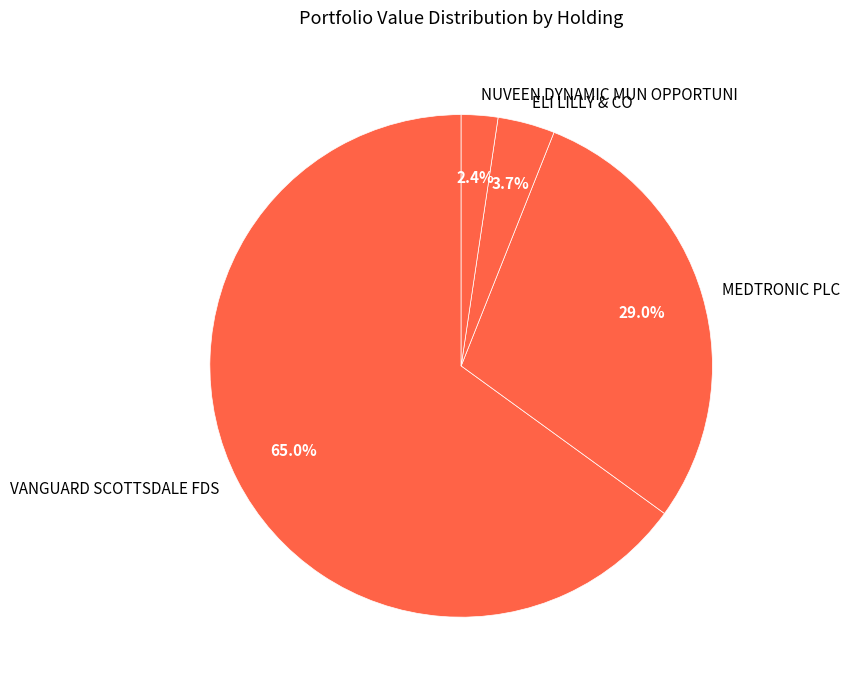

Rank the categories by value from highest to lowest.

VANGUARD SCOTTSDALE FDS, MEDTRONIC PLC, ELI LILLY & CO, NUVEEN DYNAMIC MUN OPPORTUNI